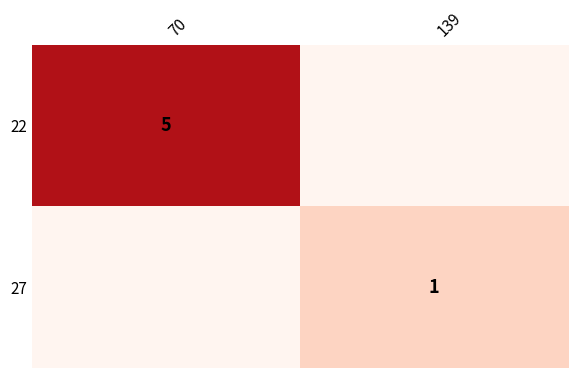

True or false: 22 has a value of 9 at 70.

False